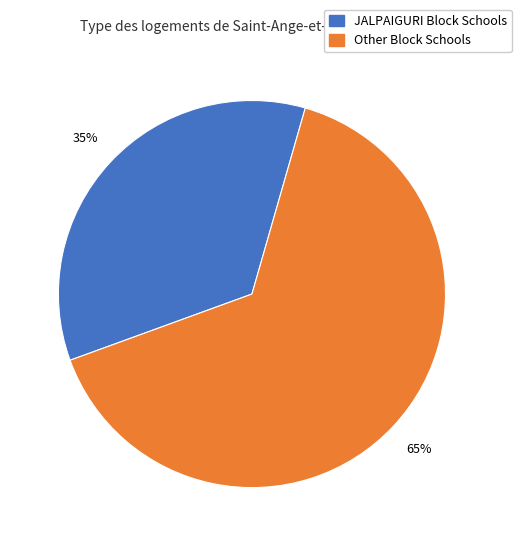

To the nearest percent, what is the average slice percentage?

50%